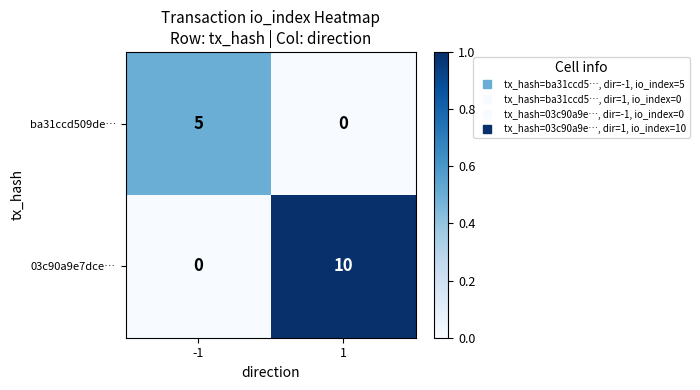

What is the difference between the highest and lowest values at -1?

5